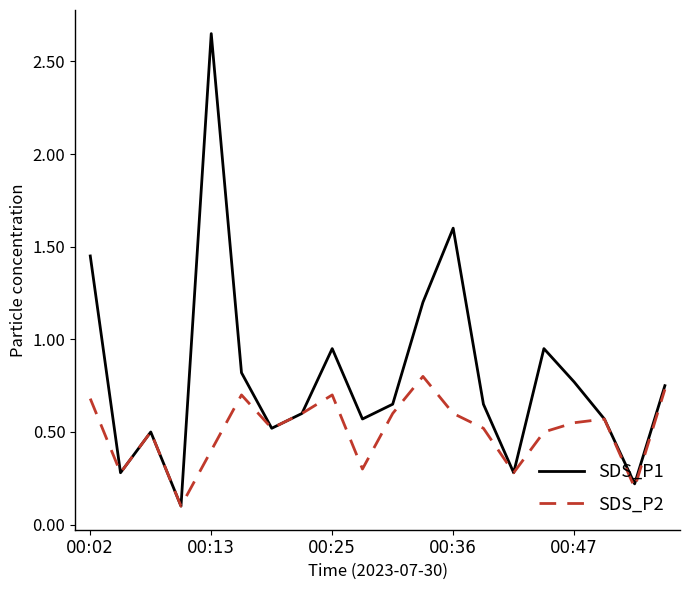

Which series has the largest total across all categories?

SDS_P1